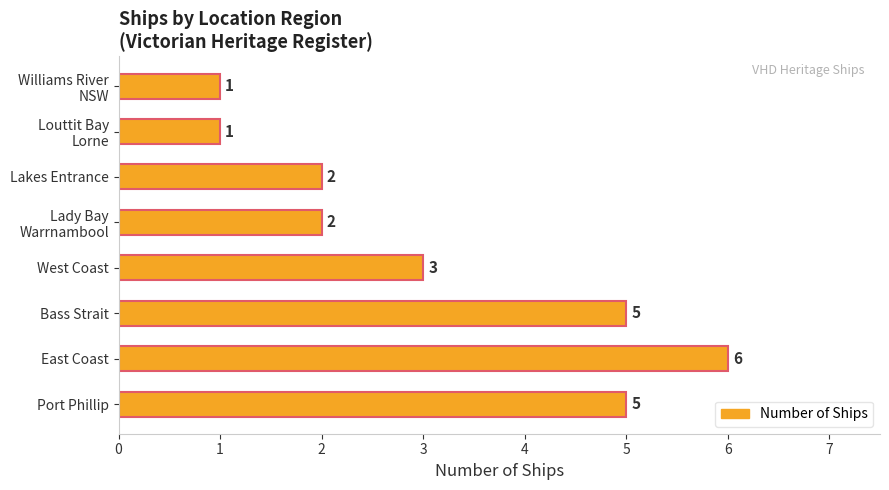

Reading top to bottom, extract all data points from this chart.

1	1	2	2	3	5	6	5